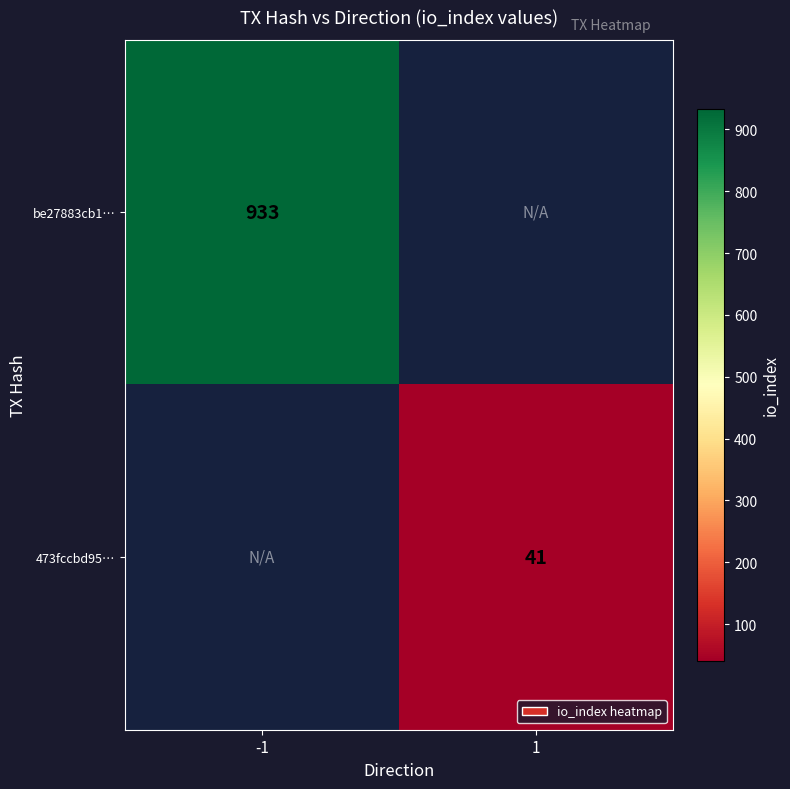

The 473fccbd95… series shows 56.8 at 1. True or false?

False